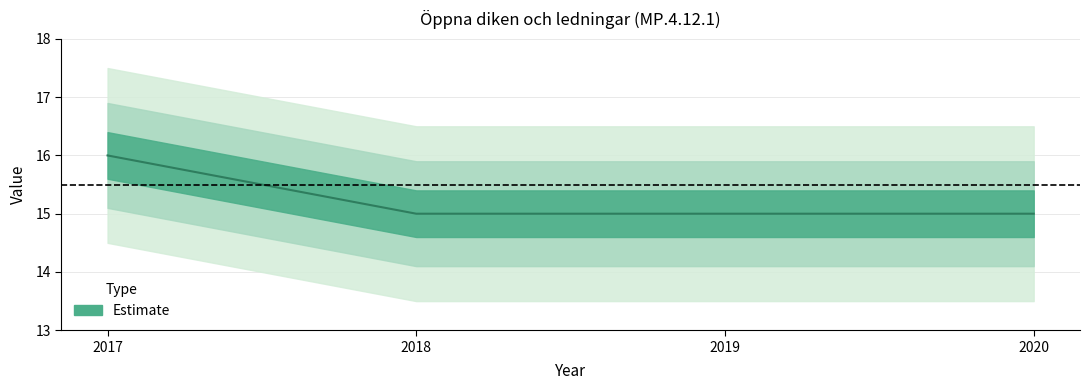

Rank the categories by value from highest to lowest.

2017, 2018, 2019, 2020